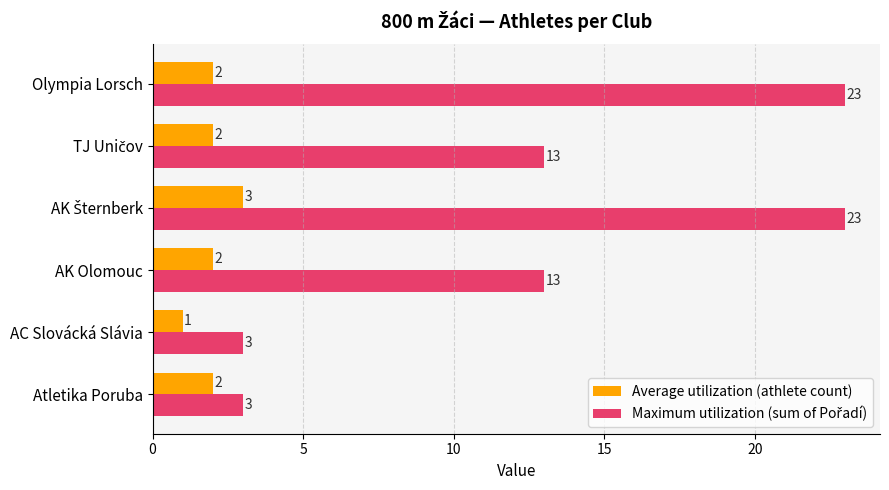

What is the sum of all Average utilization (athlete count) values?

12